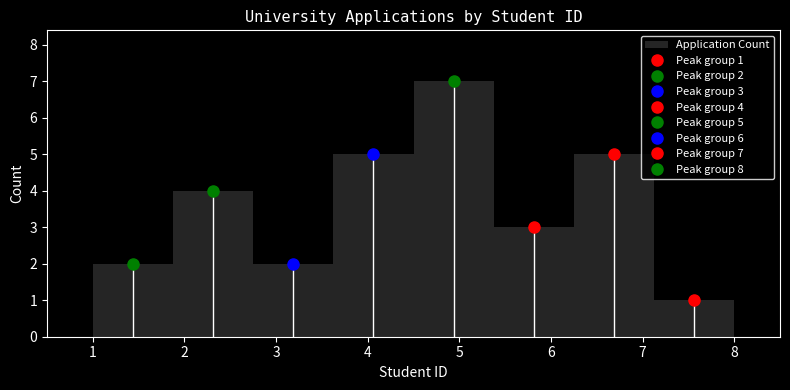

Over which range of the x-axis is the bar tallest?

4.5 to 5.4